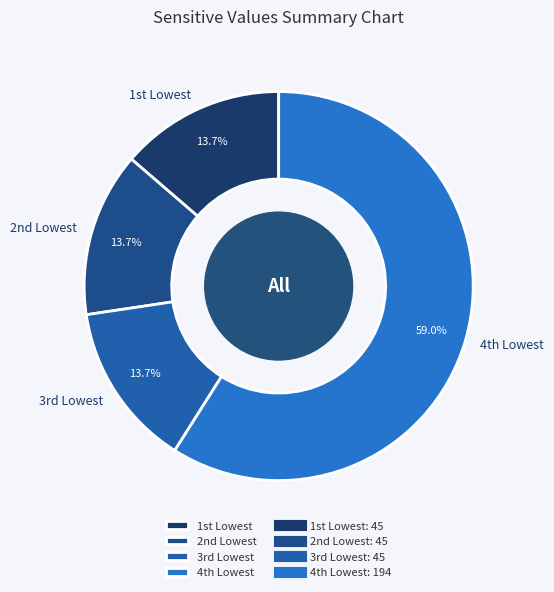

Is there a majority slice in this chart?

Yes